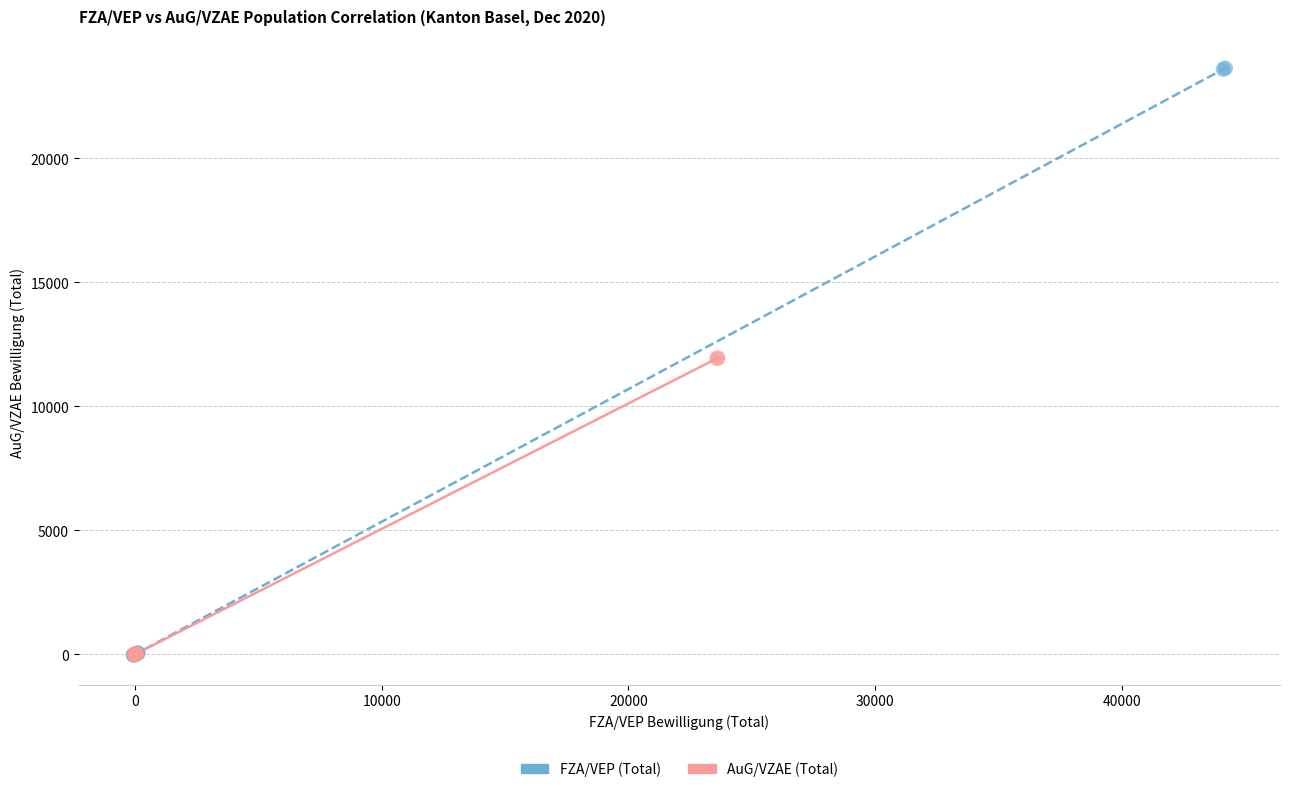

Which series has the widest spread of Y values?

FZA/VEP (Total)